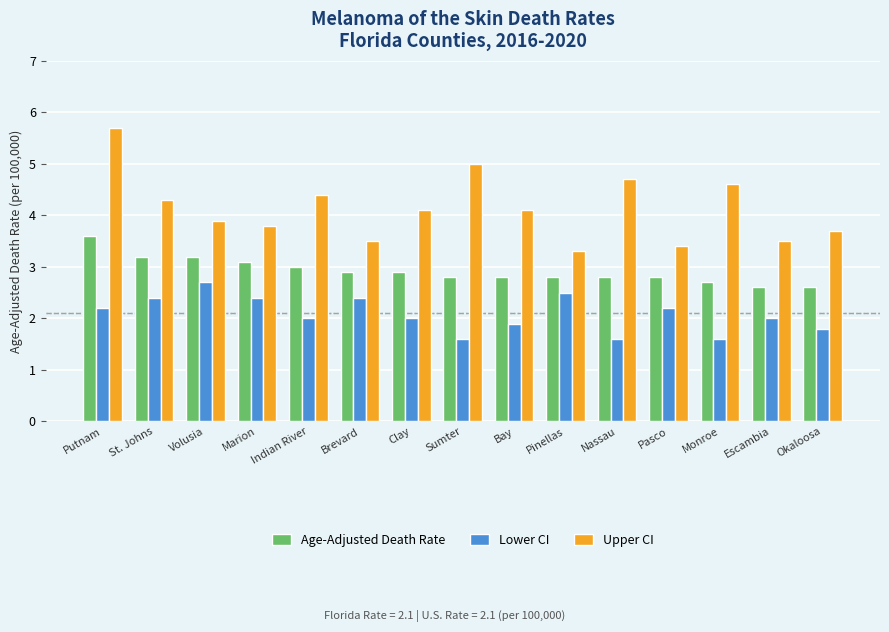

Which category has the highest value in the Lower CI series?

Volusia